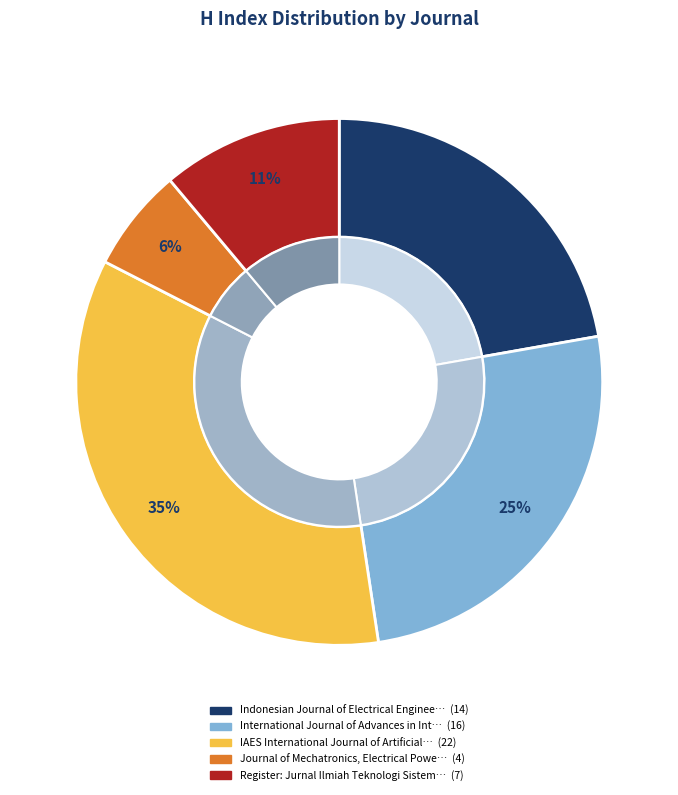

Combined, do Register: Jurnal Ilmiah Teknologi Sistem and IAES International Journal of Artificial Intelligence account for over 50%?

No